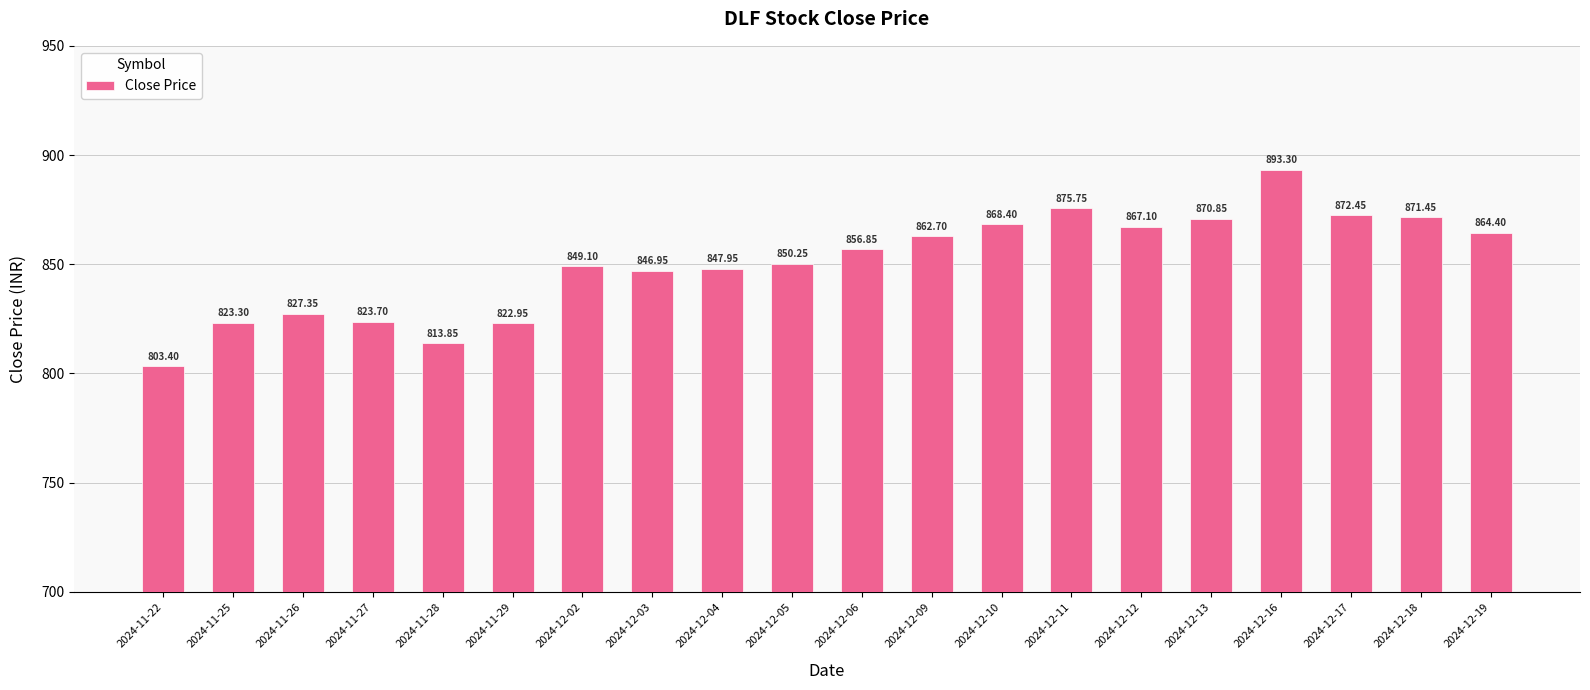

Between 2024-12-09 and 2024-12-02, which is larger?

2024-12-09